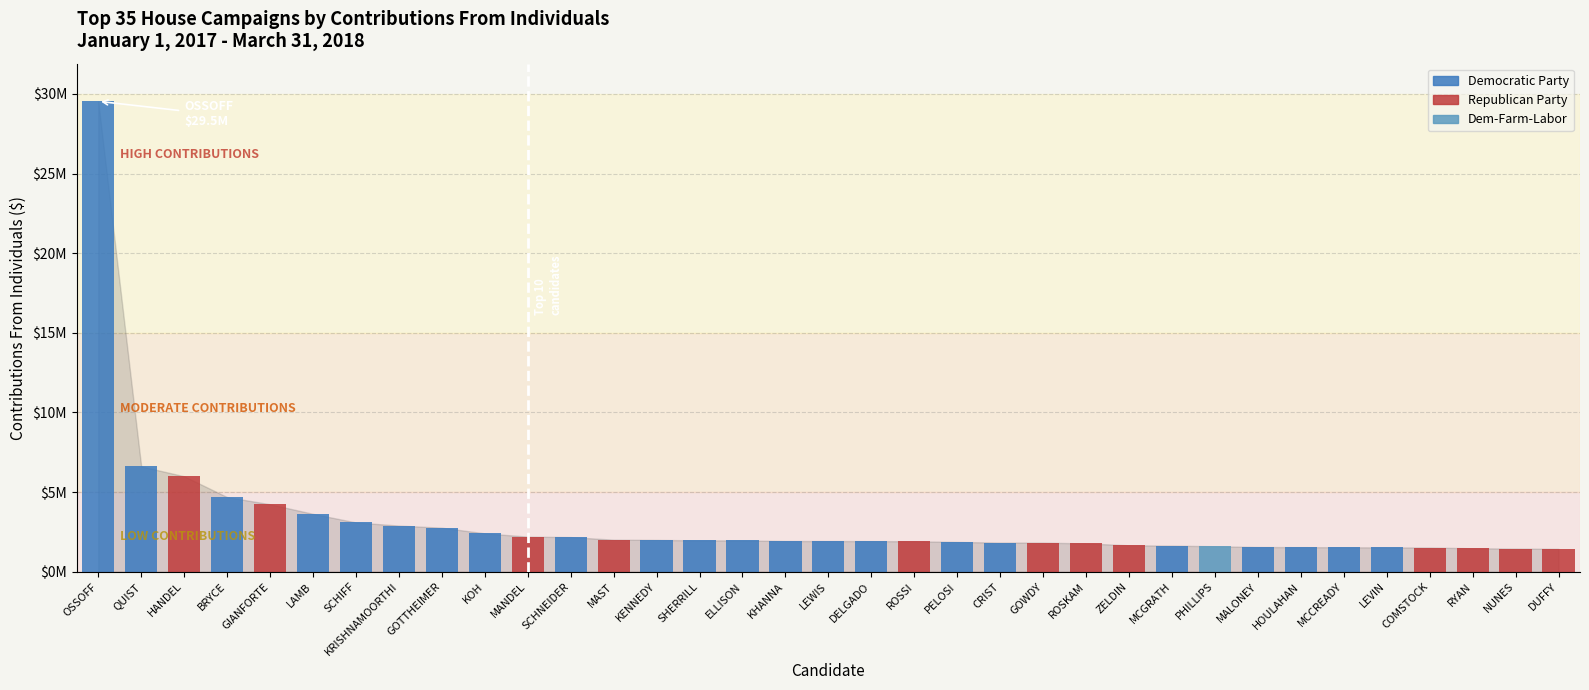

List the labels in order of value, smallest first.

DUFFY, NUNES, RYAN, COMSTOCK, LEVIN, MCCREADY, HOULAHAN, MALONEY, PHILLIPS, MCGRATH, ZELDIN, ROSKAM, GOWDY, CRIST, PELOSI, ROSSI, DELGADO, LEWIS, KHANNA, ELLISON, SHERRILL, KENNEDY, MAST, SCHNEIDER, MANDEL, KOH, GOTTHEIMER, KRISHNAMOORTHI, SCHIFF, LAMB, GIANFORTE, BRYCE, HANDEL, QUIST, OSSOFF